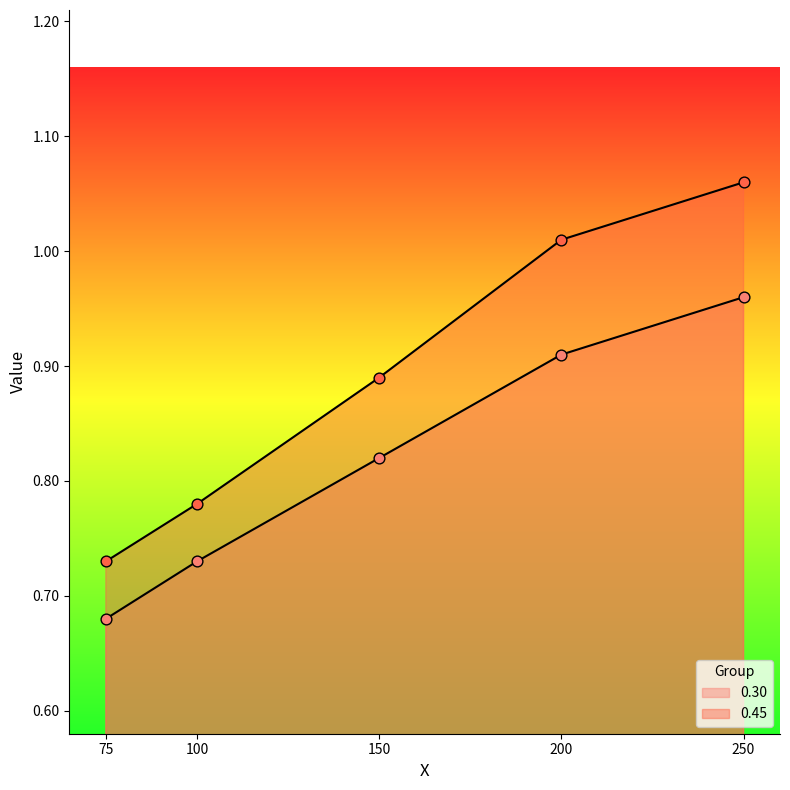

What is the total value across all series at 200?

1.9